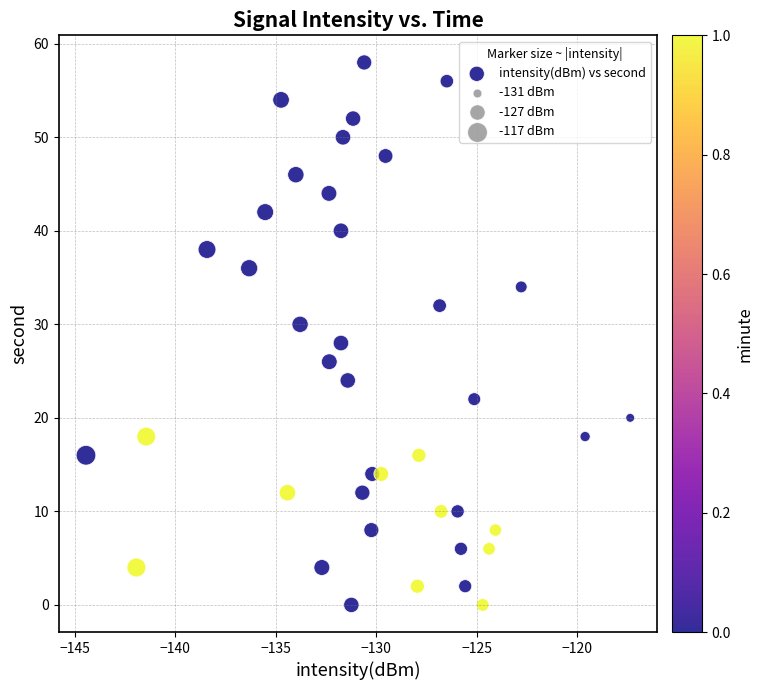

What is the range of Y values (max minus min)?

58